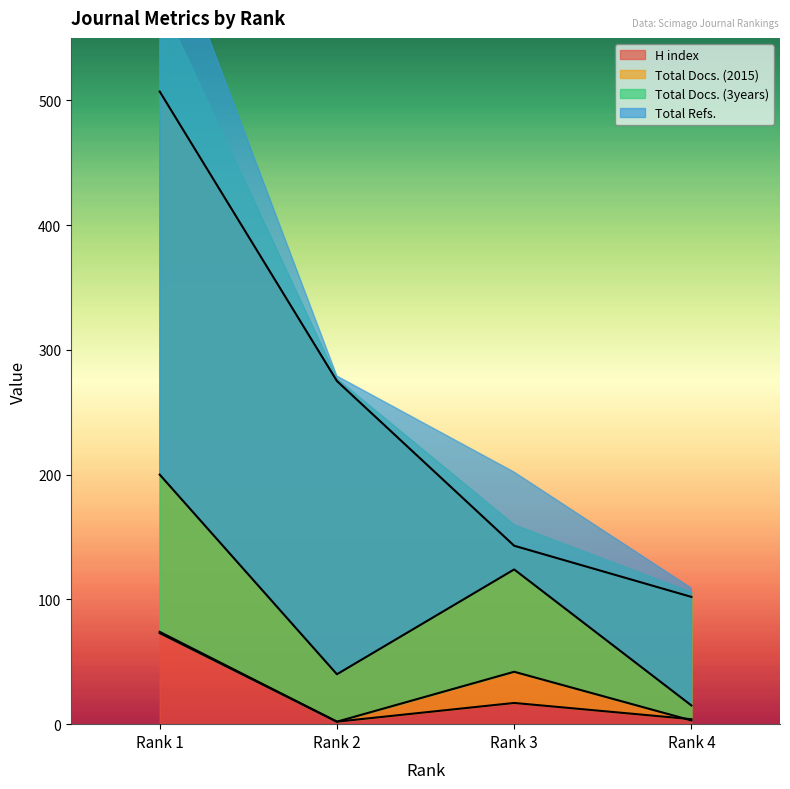

List the labels in order of Total Refs. value, smallest first.

Rank 4, Rank 2, Rank 3, Rank 1